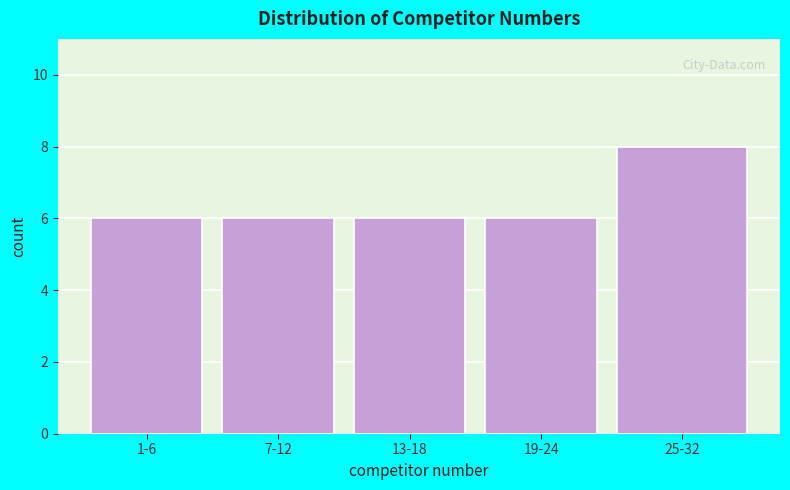

Reading right to left, extract all data points from this chart.

25-32=8	19-24=6	13-18=6	7-12=6	1-6=6